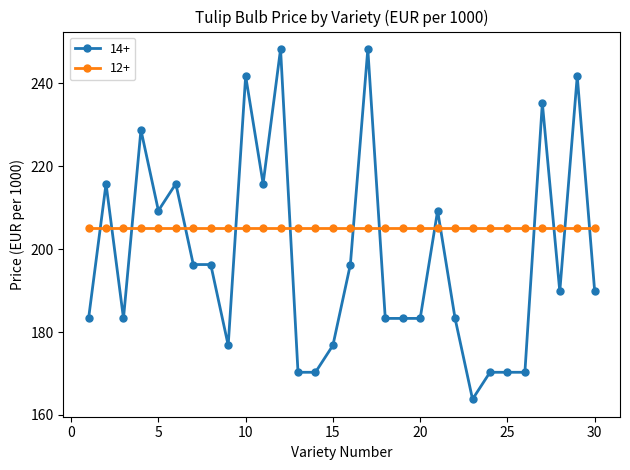

Is this an area chart (filled region under the line)?

No